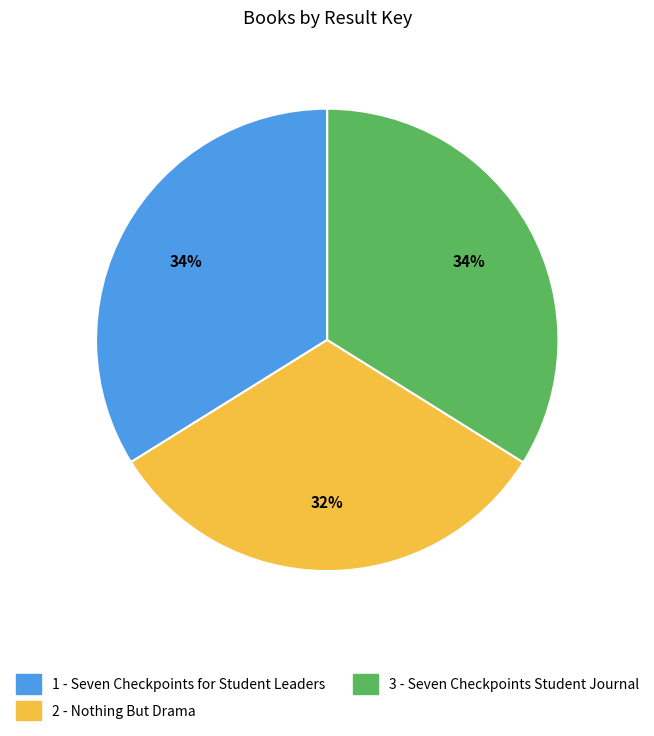

Do 1 - Seven Checkpoints for Student Leaders and 2 - Nothing But Drama together represent more than half of the pie?

Yes